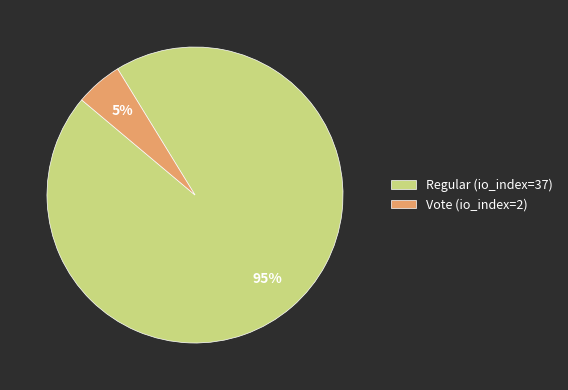

Does Vote (io_index=2) represent more than half of the total?

No